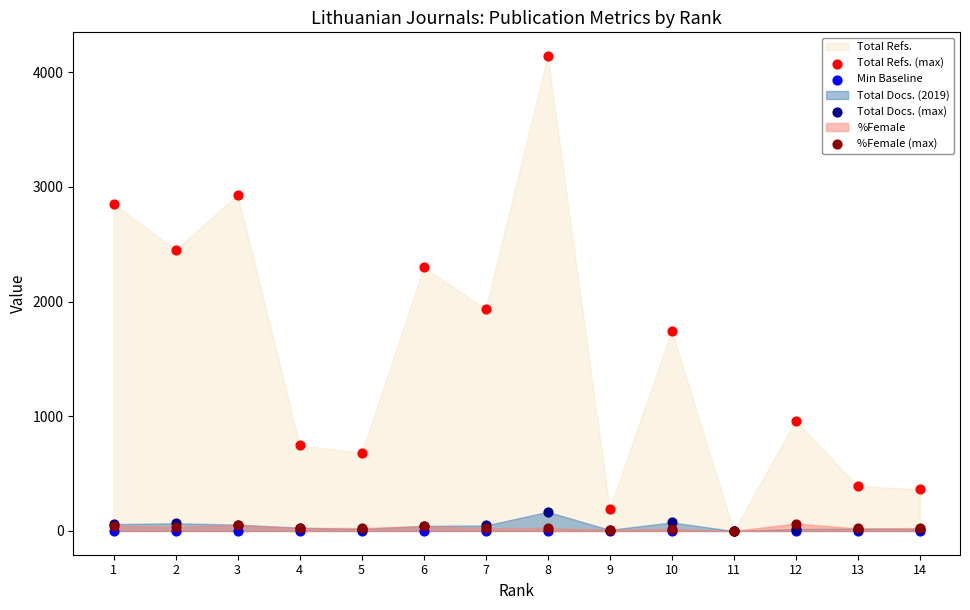

Which series reaches the maximum Y coordinate?

Total Refs. (max)